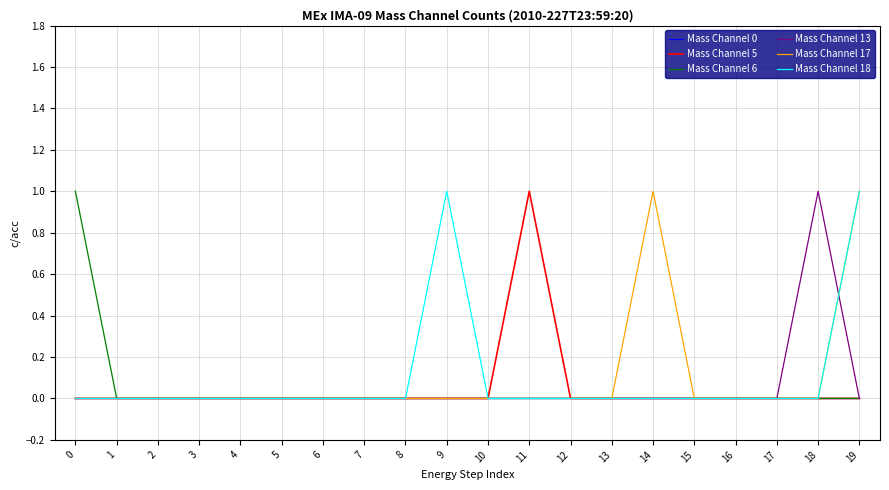

The value of Mass Channel 0 at 11 is 0. True or false?

True